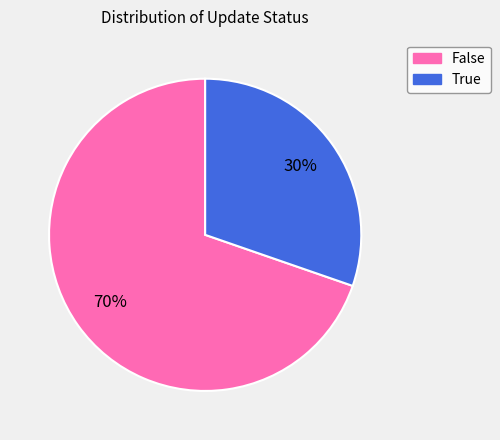

To the nearest percent, what portion does True represent?

30%